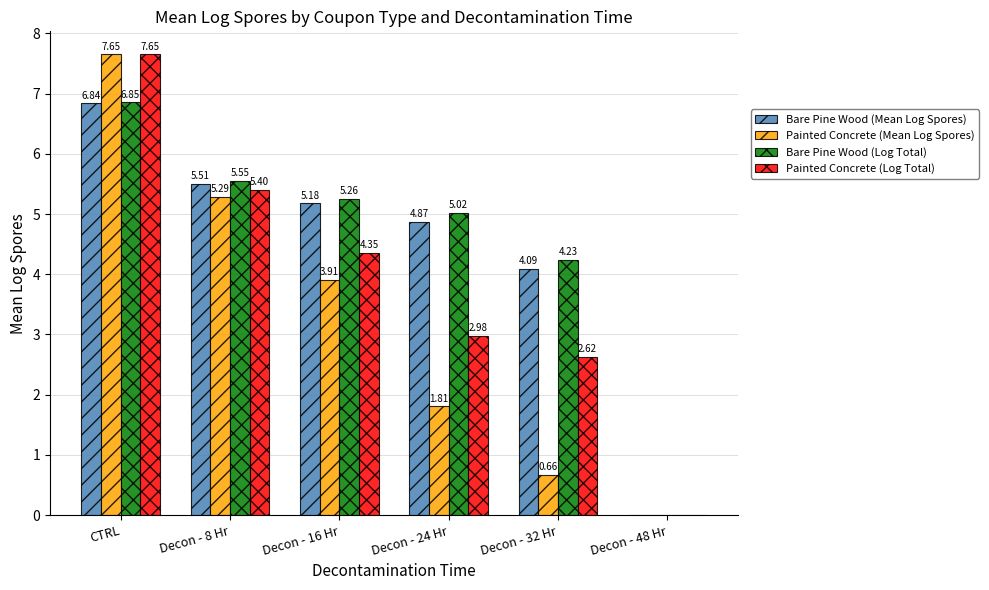

Is it true that Bare Pine Wood (Log Total) equals 0.0 at Decon - 48 Hr?

True